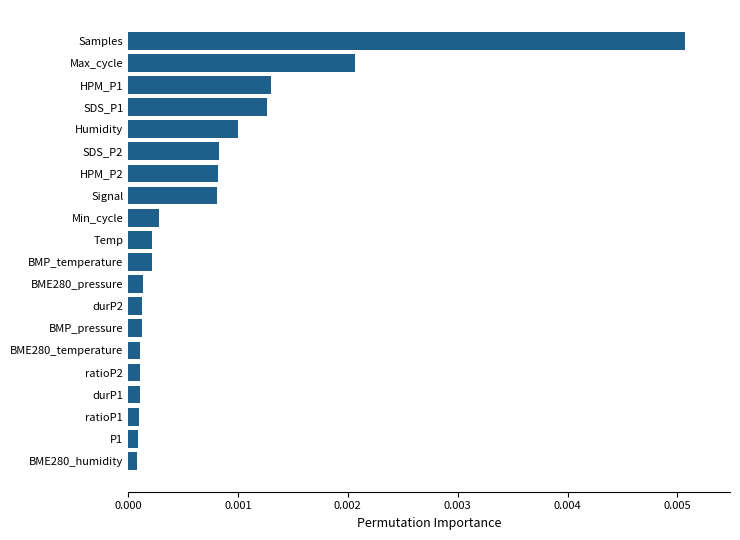

Between ratioP1 and Min_cycle, which is larger?

Min_cycle